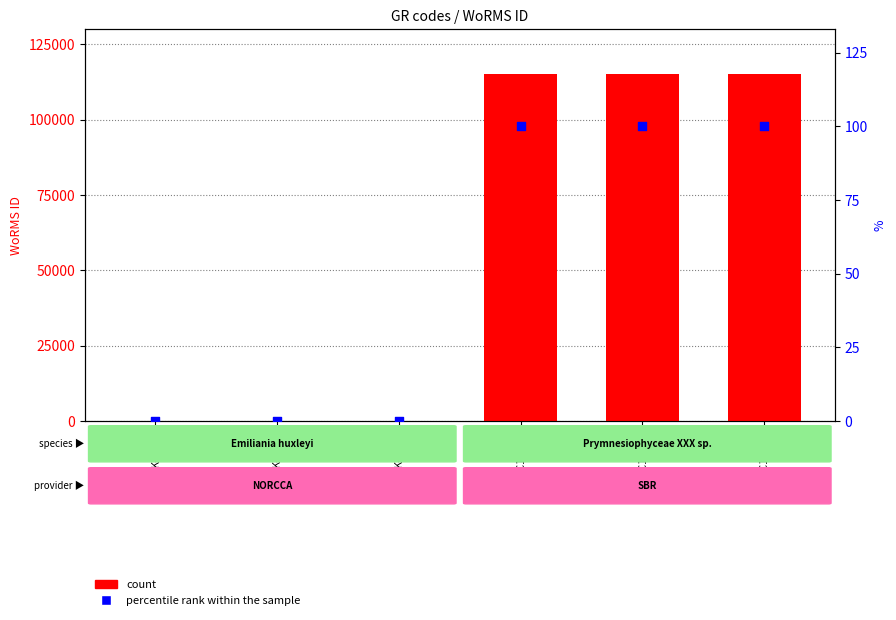

Which series has the largest Y range (max minus min)?

count